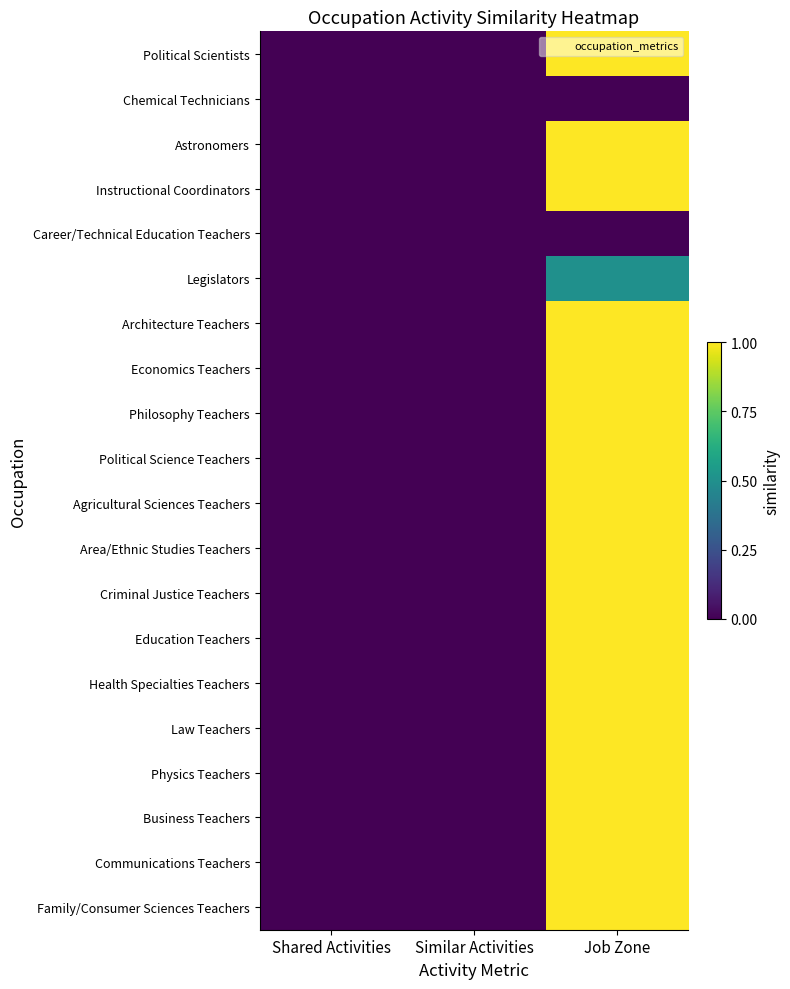

Which has a higher value, Similar Activities or Job Zone?

Job Zone